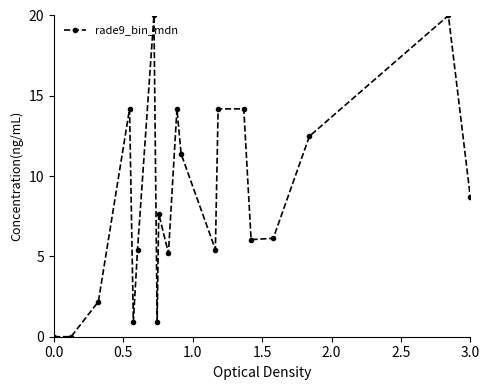

What is the greatest value displayed?

20.0